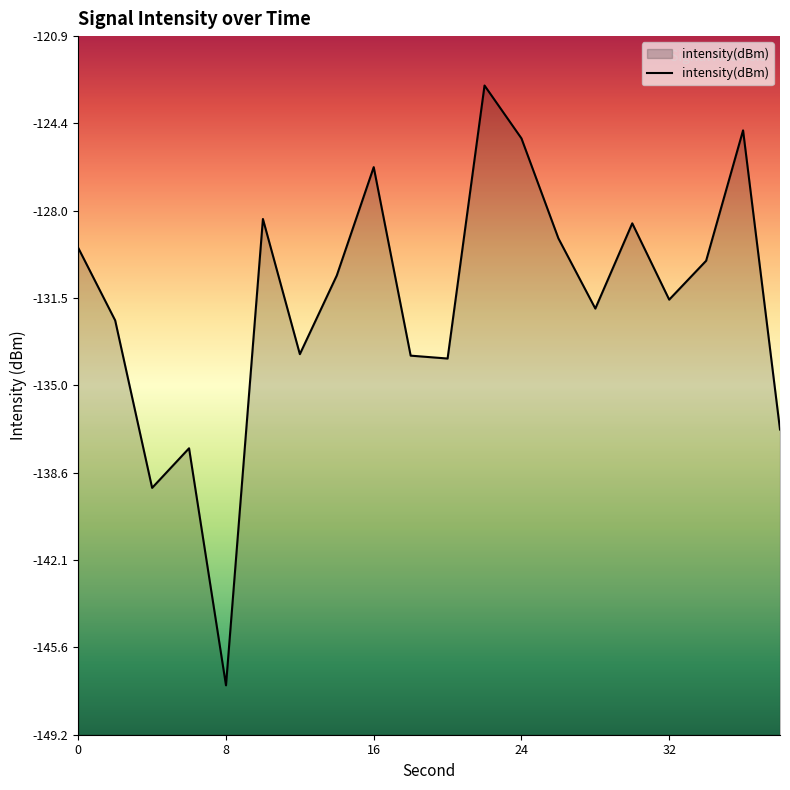

At which category does the data reach its first local valley?

4